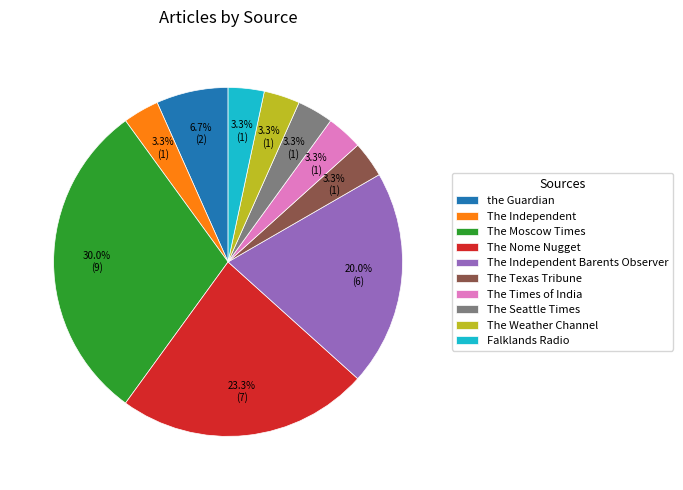

How many slices are in this pie chart?

10